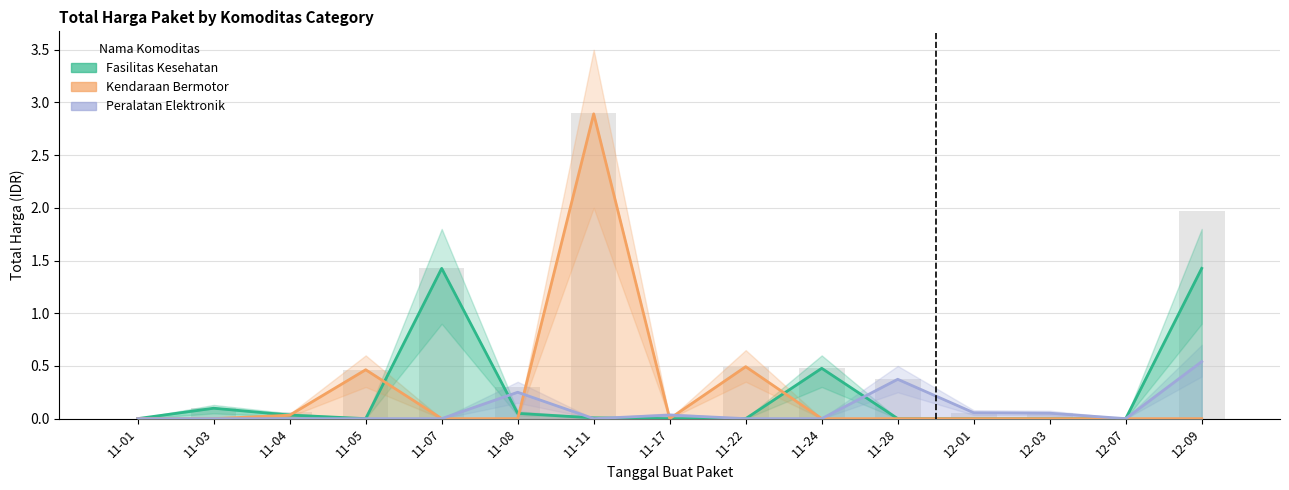

What is the difference between the maximum and minimum values in the Total Harga (Elektronik) series?

0.5